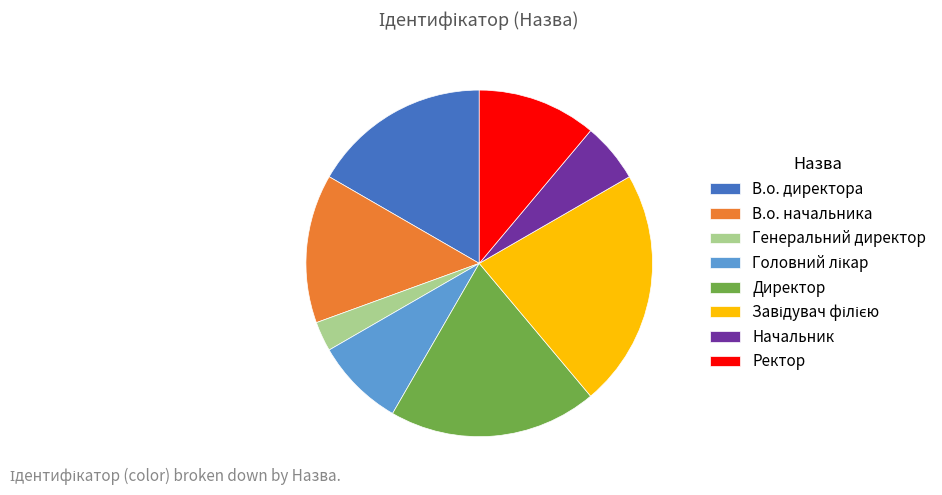

Does В.о. начальника account for over 50% of the chart?

No